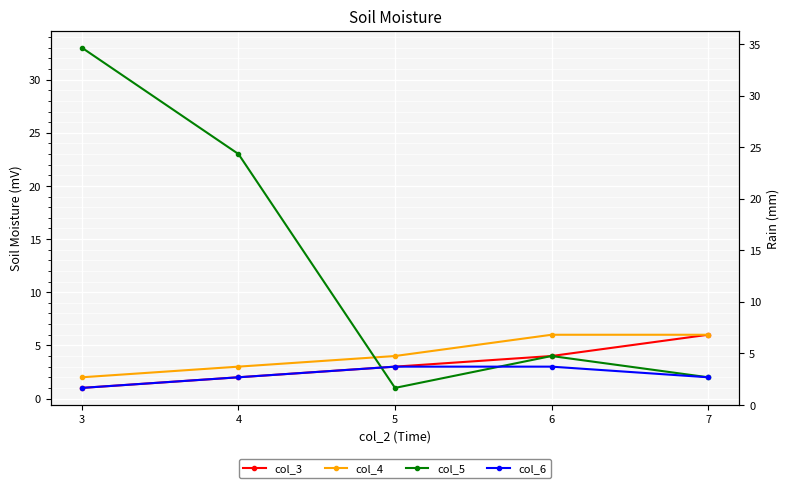

True or false: col_3 has more than 1 interior local peaks.

False